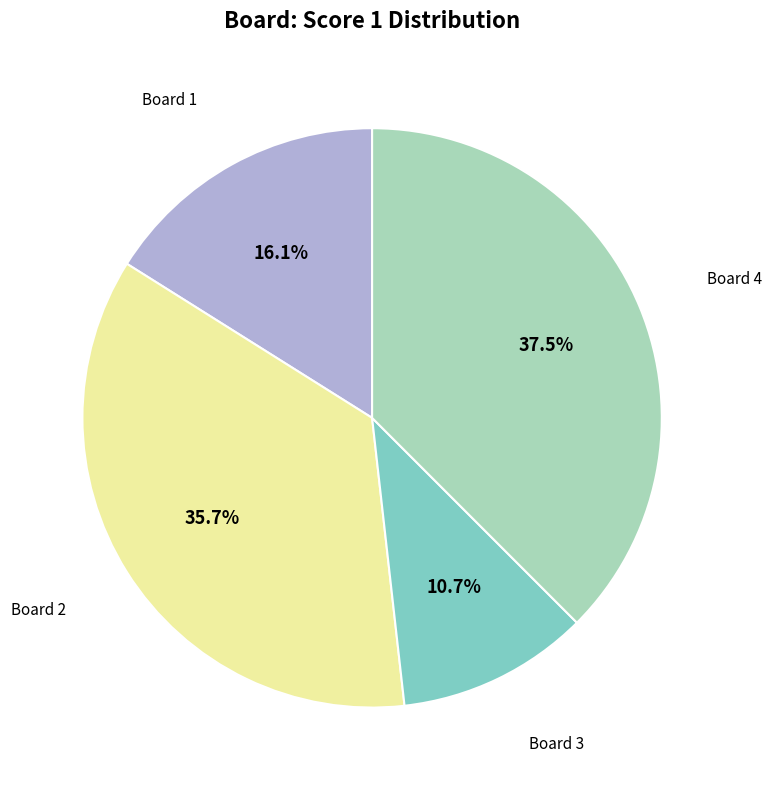

Does any single category account for the majority?

No